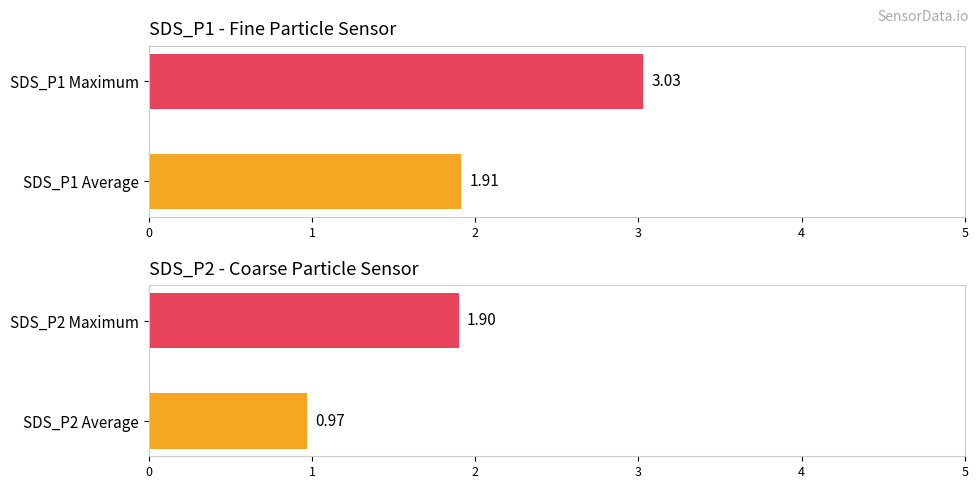

Rank the series by their average value, from highest to lowest.

SDS_P1, SDS_P2